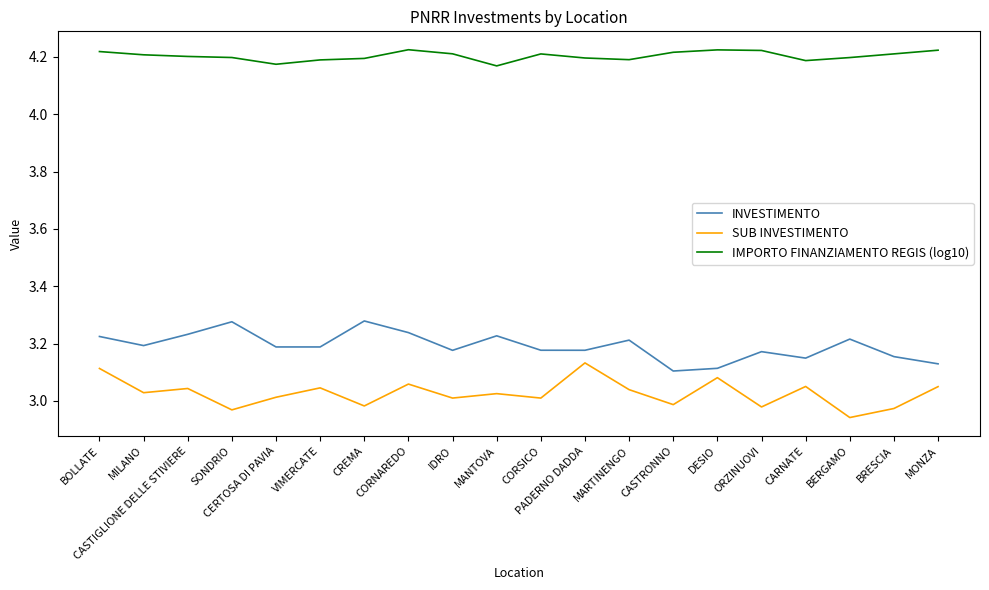

Which series has the largest total across all categories?

IMPORTO FINANZIAMENTO REGIS (log10)